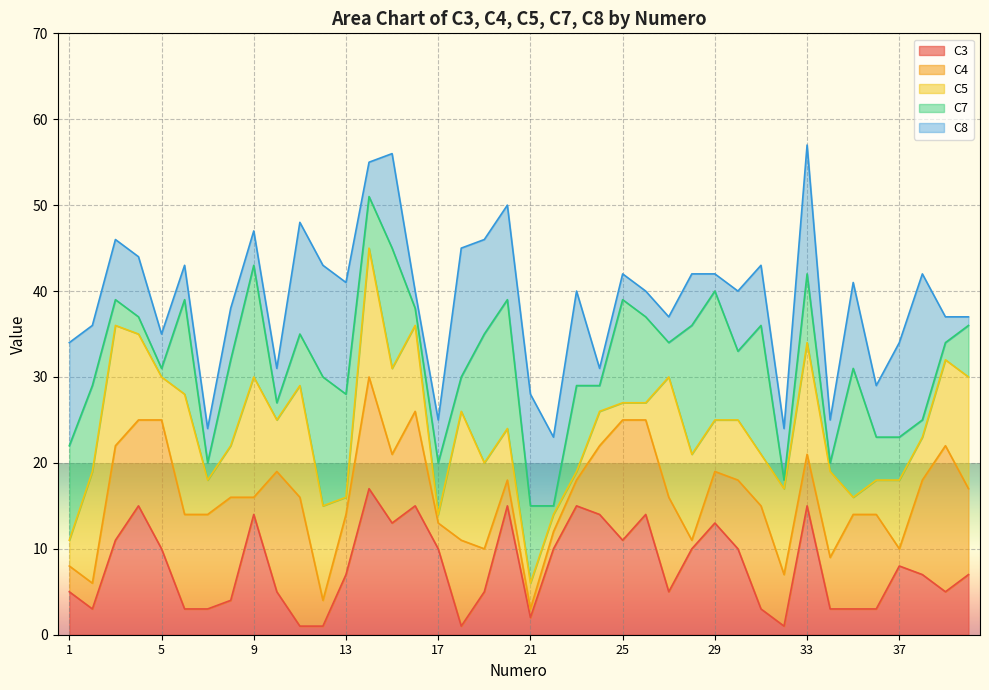

The value of C3 at 5 is 10. True or false?

True